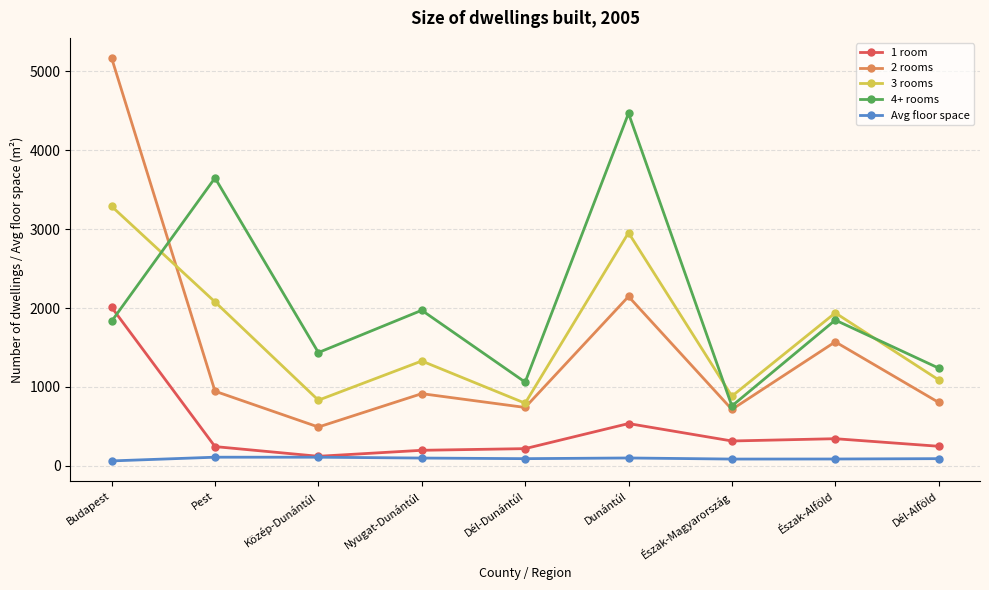

Which series has the largest range (max minus min)?

2 rooms